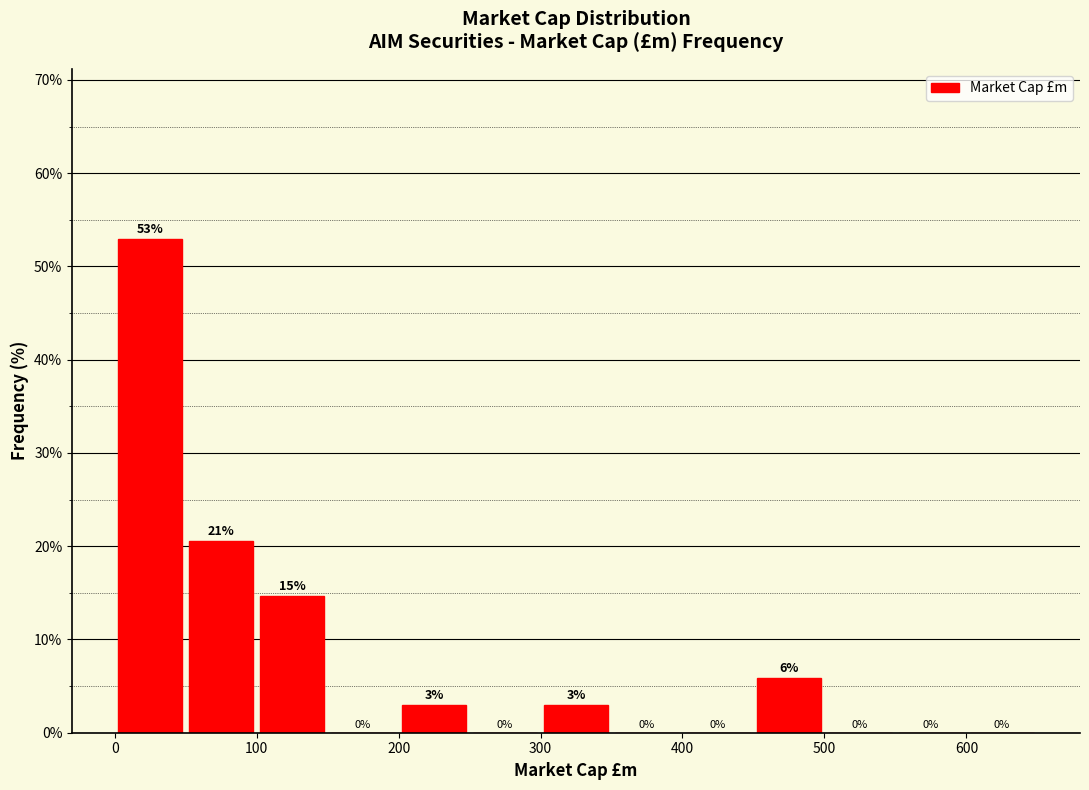

Over which range of the x-axis is the bar tallest?

0 to 50